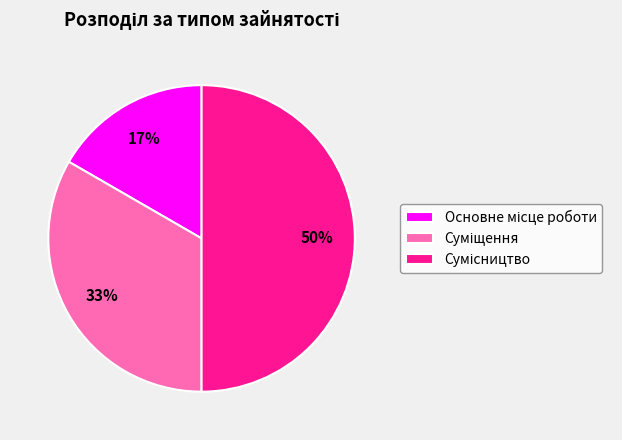

To the nearest percent, what is the average slice percentage?

33%